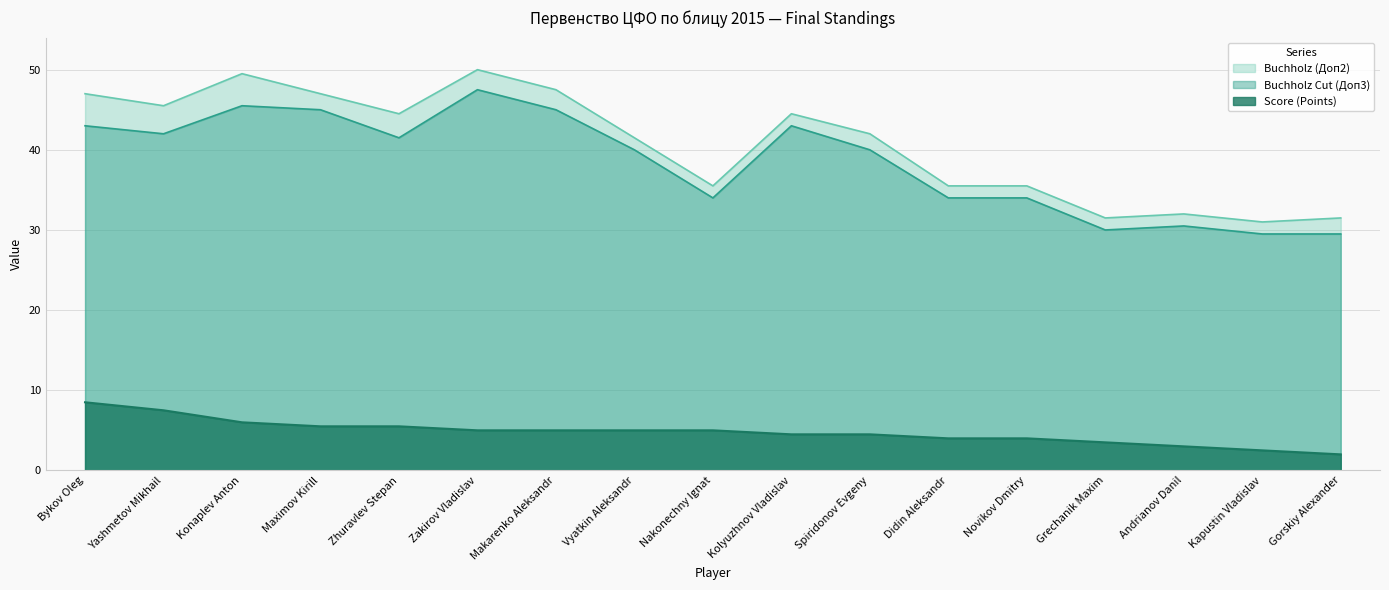

Which category has the lowest value across all series?

Gorskiy Alexander